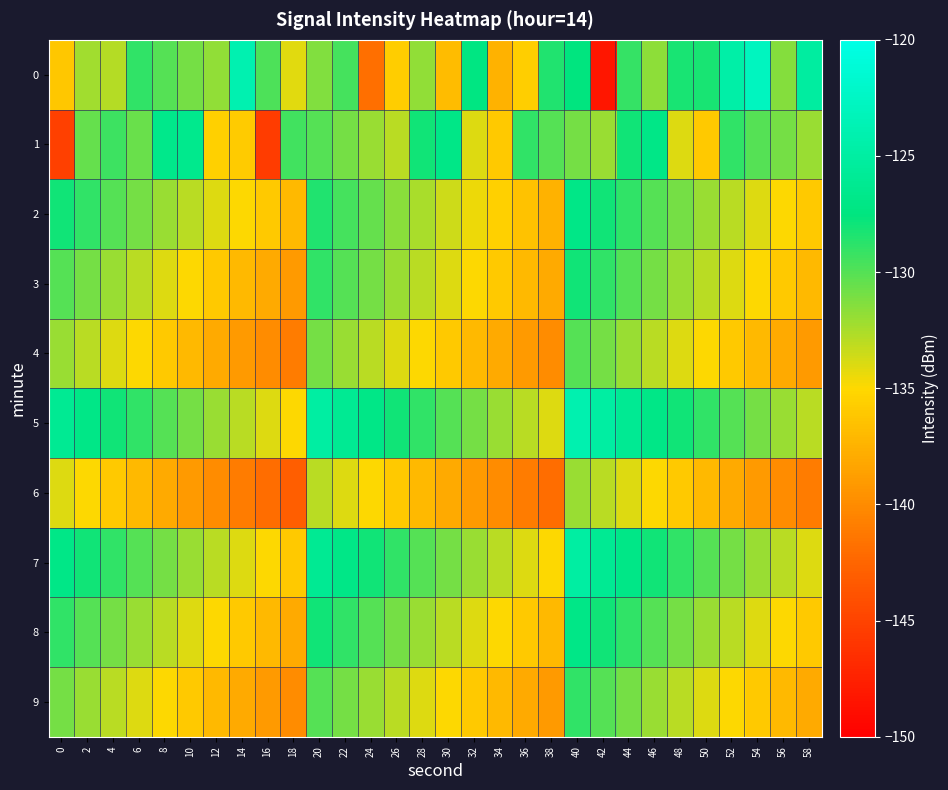

At 20, list the series in order from largest to smallest.

5, 7, 8, 2, 3, 1, 9, 4, 0, 6